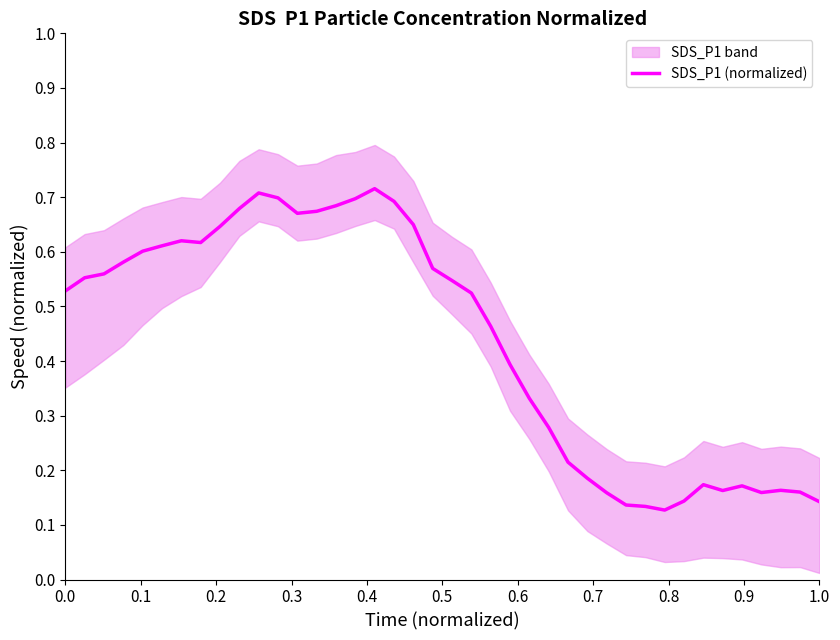

How many lines are shown in the chart?

1